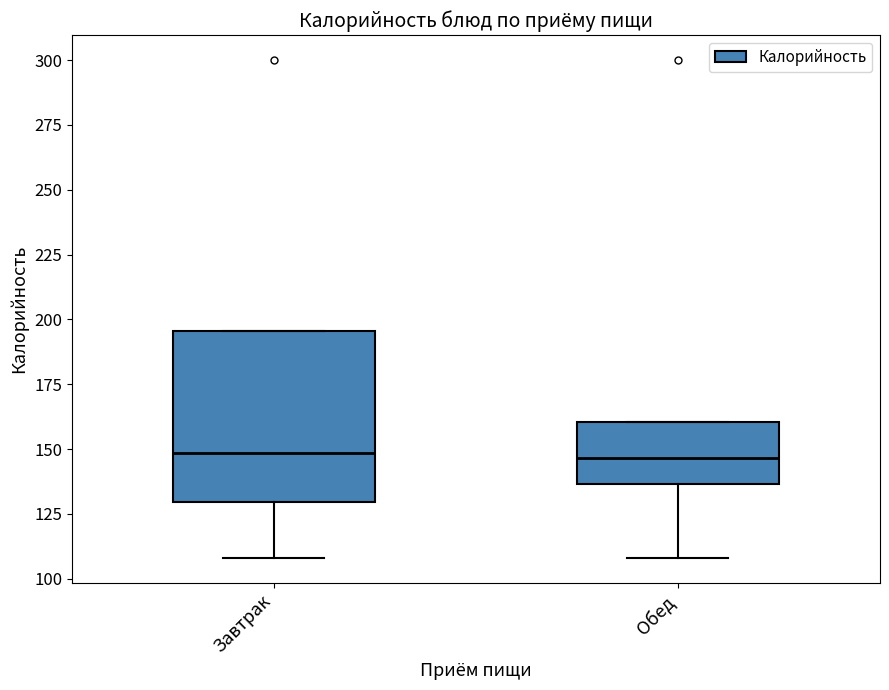

Reading left to right, transcribe this box plot: for each box, give where its median line is, the range the box spans, and where its two whiskers end, as read against the y-axis. The values are not printed on the chart, so give them approximately, as read against the axis.

Завтрак: median 150, box 130 to 195, whiskers 110 to 195
Обед: median 145, box 135 to 160, whiskers 110 to 160